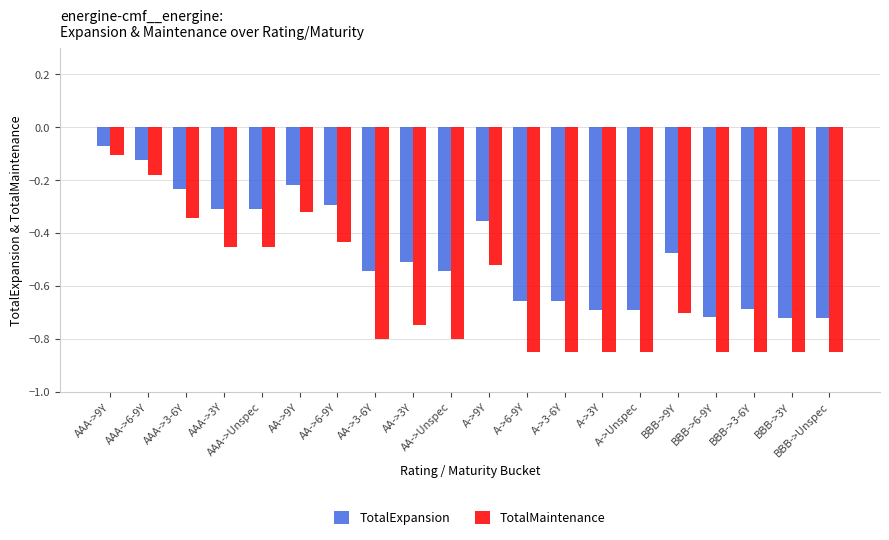

Between A->3-6Y and BBB->3-6Y, which series saw the biggest shift?

TotalExpansion